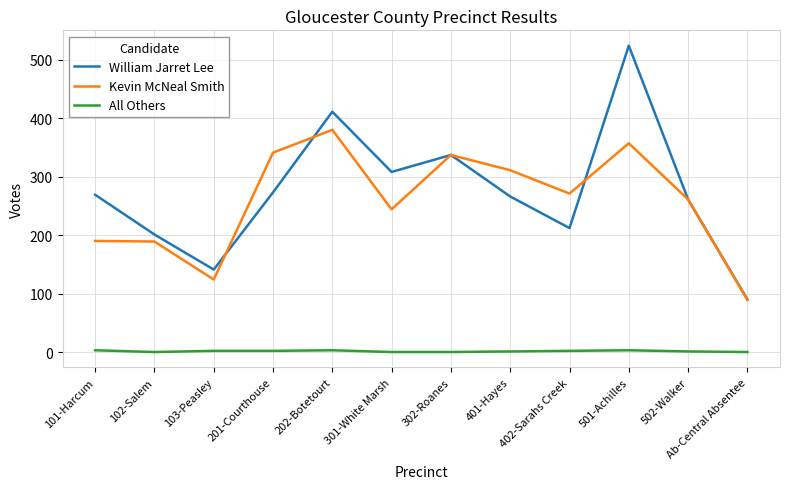

How many series are shown in this chart?

3